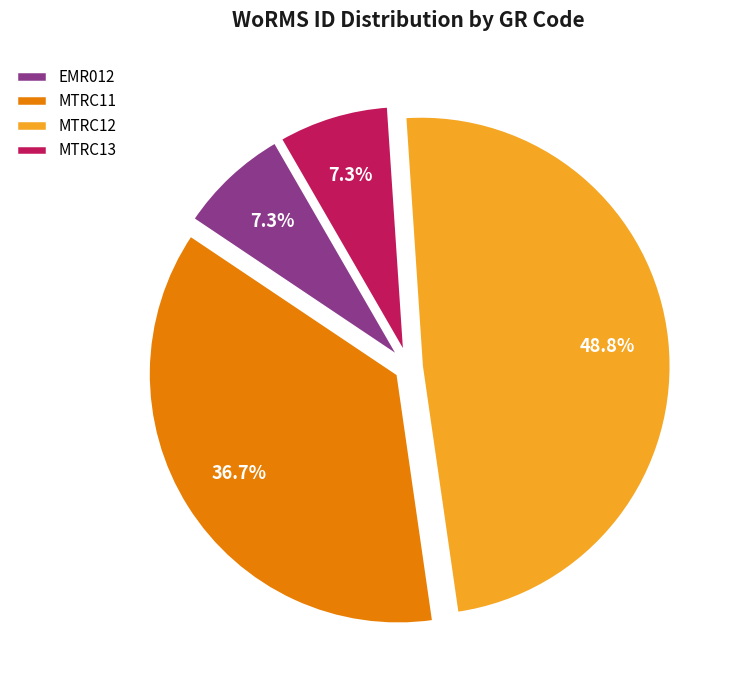

To the nearest percent, what is the average slice percentage?

25%